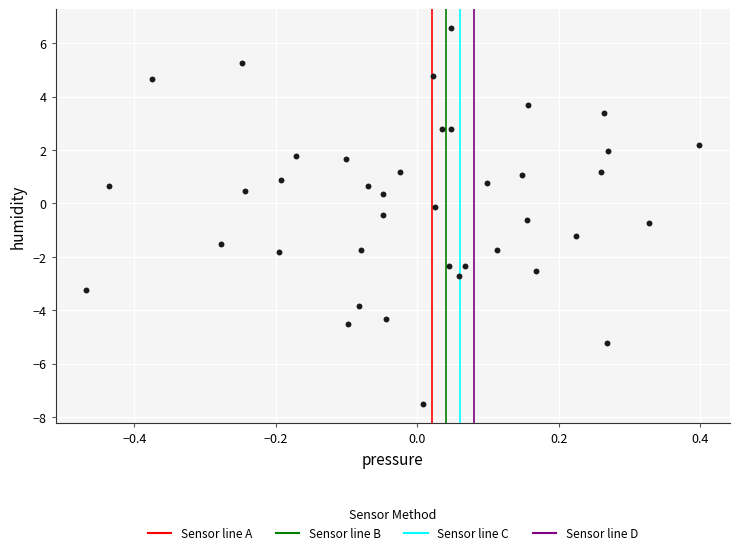

What is the range of X values (max minus min)?

0.9